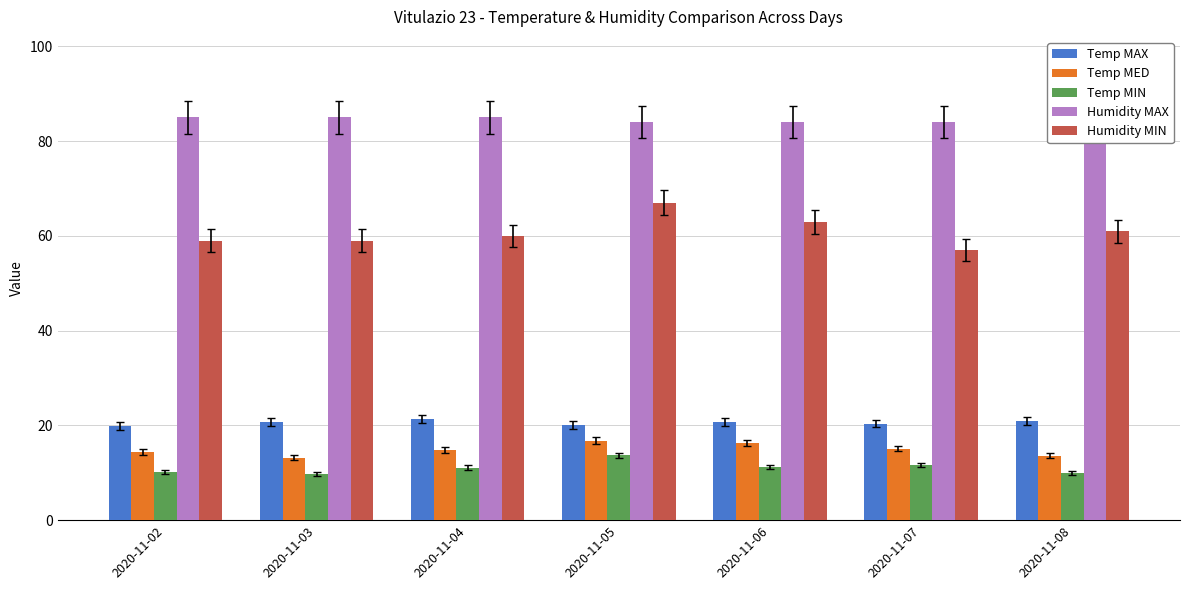

What is the lowest value of the Temp MAX series?

19.9